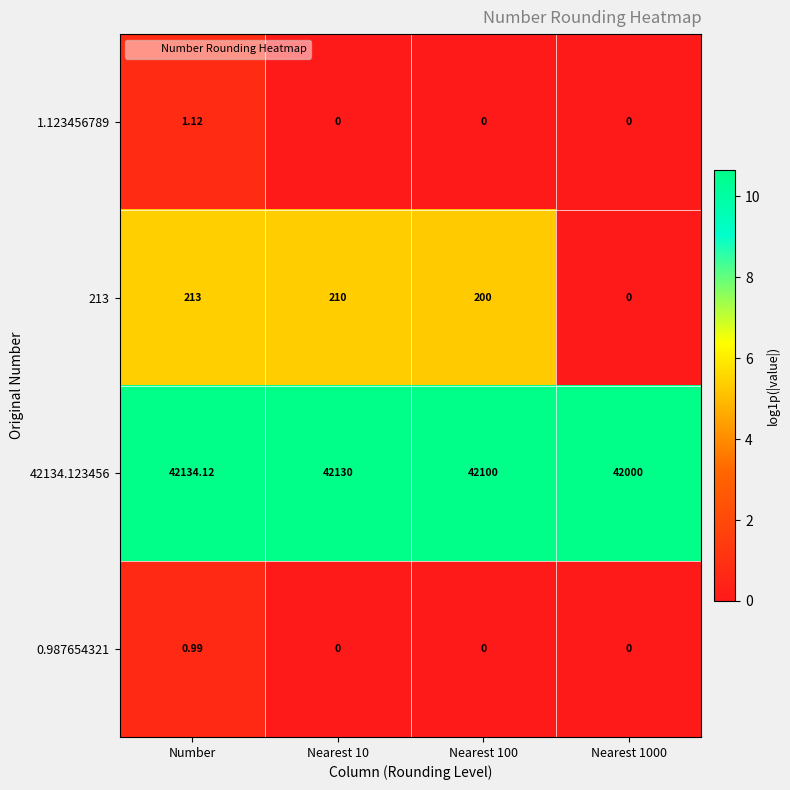

Which label corresponds to the largest value in the chart?

Number